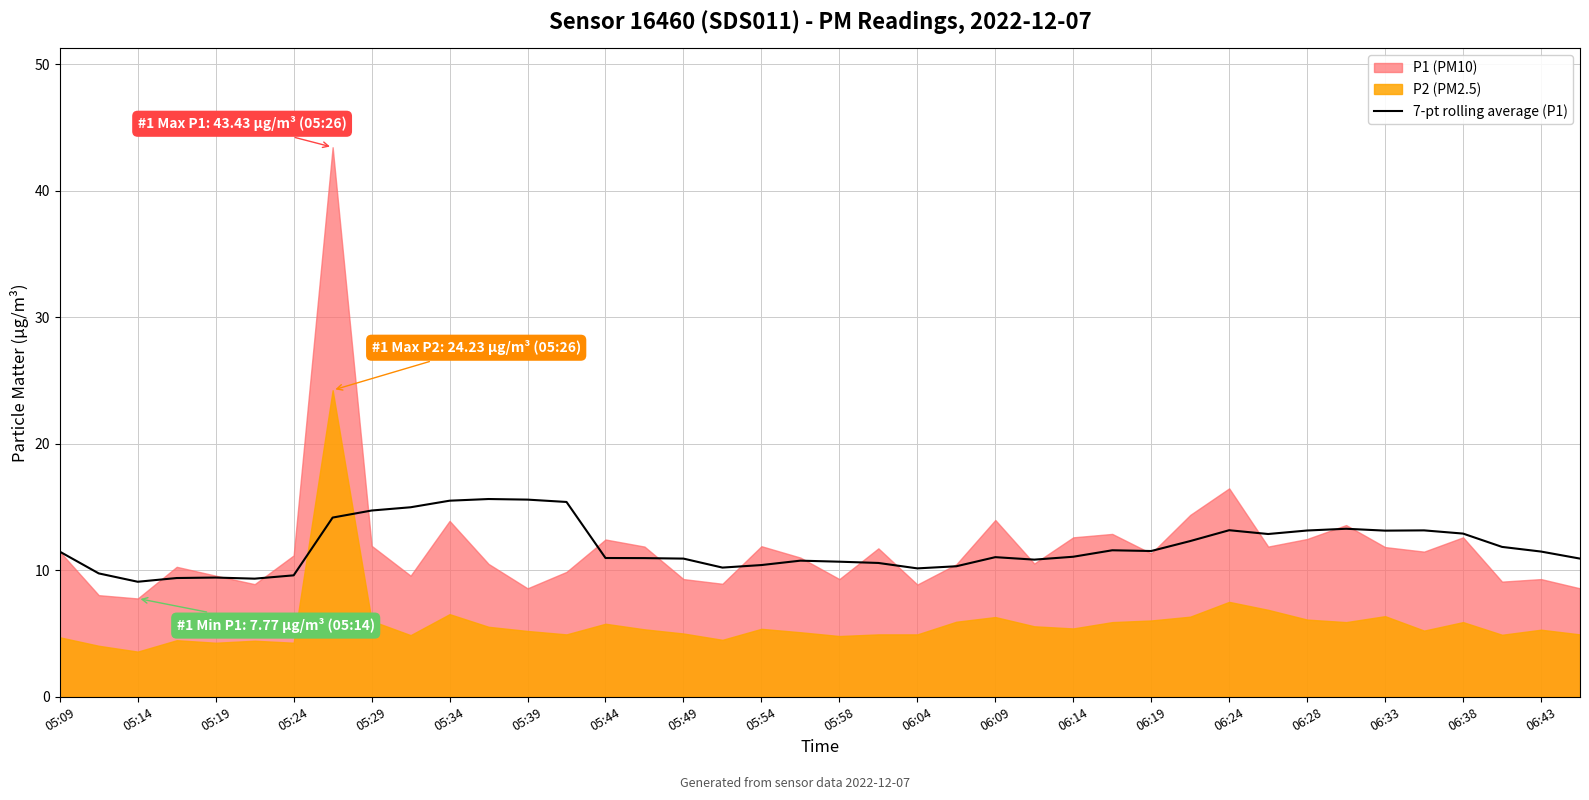

The value of 7-pt rolling average (P1) at 05:58 is 10.7. True or false?

True